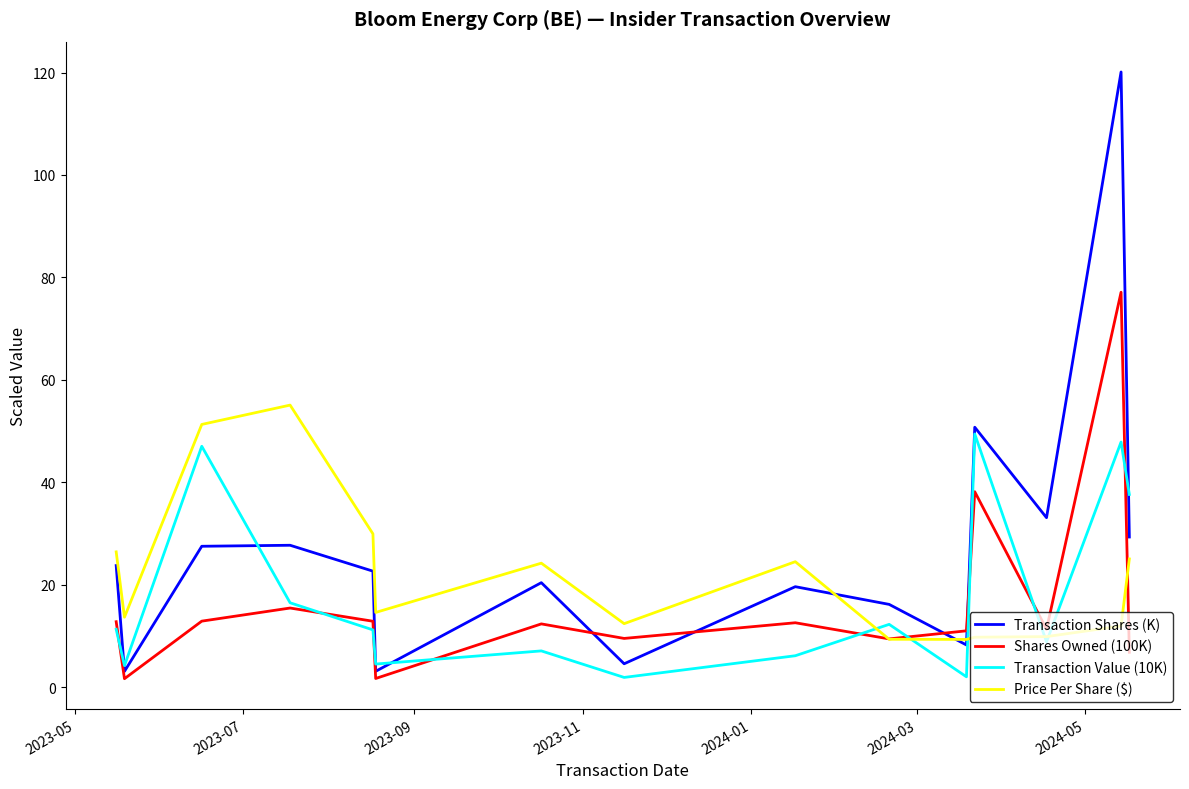

Rank the series by their maximum value, from lowest to highest.

Transaction Value (10K), Price Per Share ($), Shares Owned (100K), Transaction Shares (K)